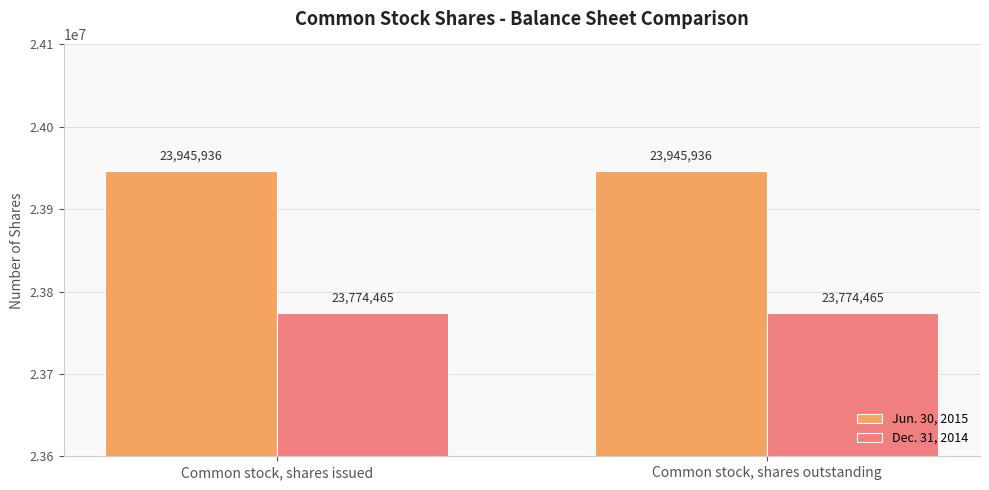

Reading left to right, list all the values displayed in this chart.

Jun. 30, 2015: Common stock, shares issued=23945936	Common stock, shares outstanding=23945936
Dec. 31, 2014: Common stock, shares issued=23774465	Common stock, shares outstanding=23774465